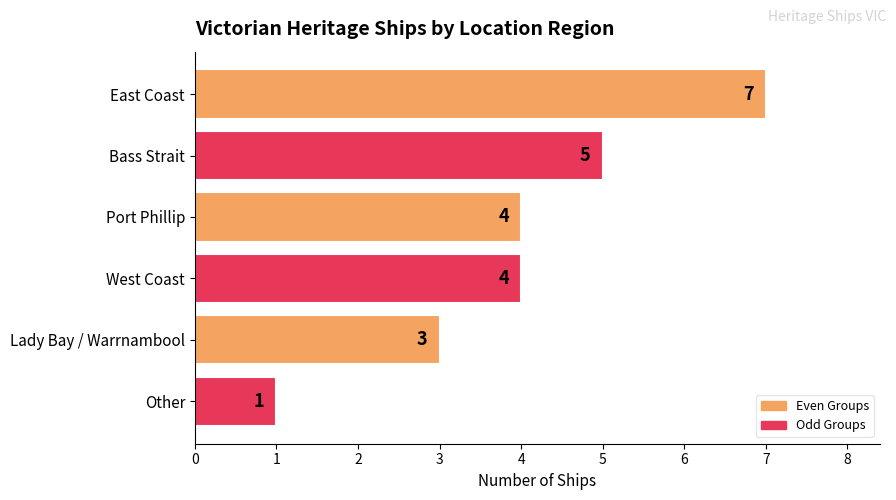

Reading top to bottom, extract all data points from this chart.

East Coast=7	Bass Strait=5	Port Phillip=4	West Coast=4	Lady Bay / Warrnambool=3	Other=1